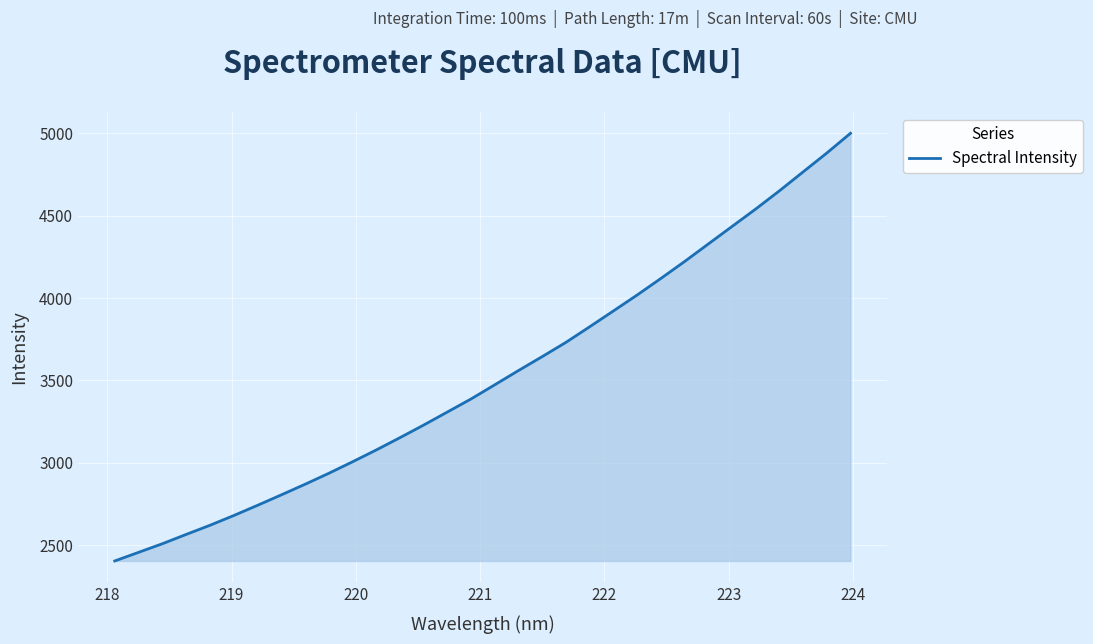

What is the greatest value displayed?

5000.5